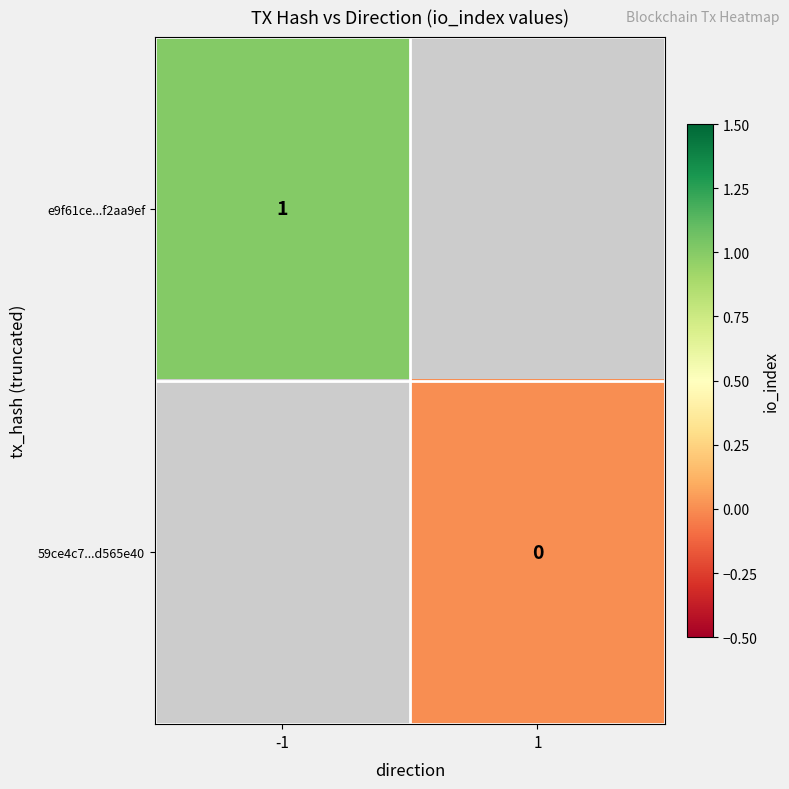

The e9f61ce...f2aa9ef series shows 0 at -1. True or false?

False